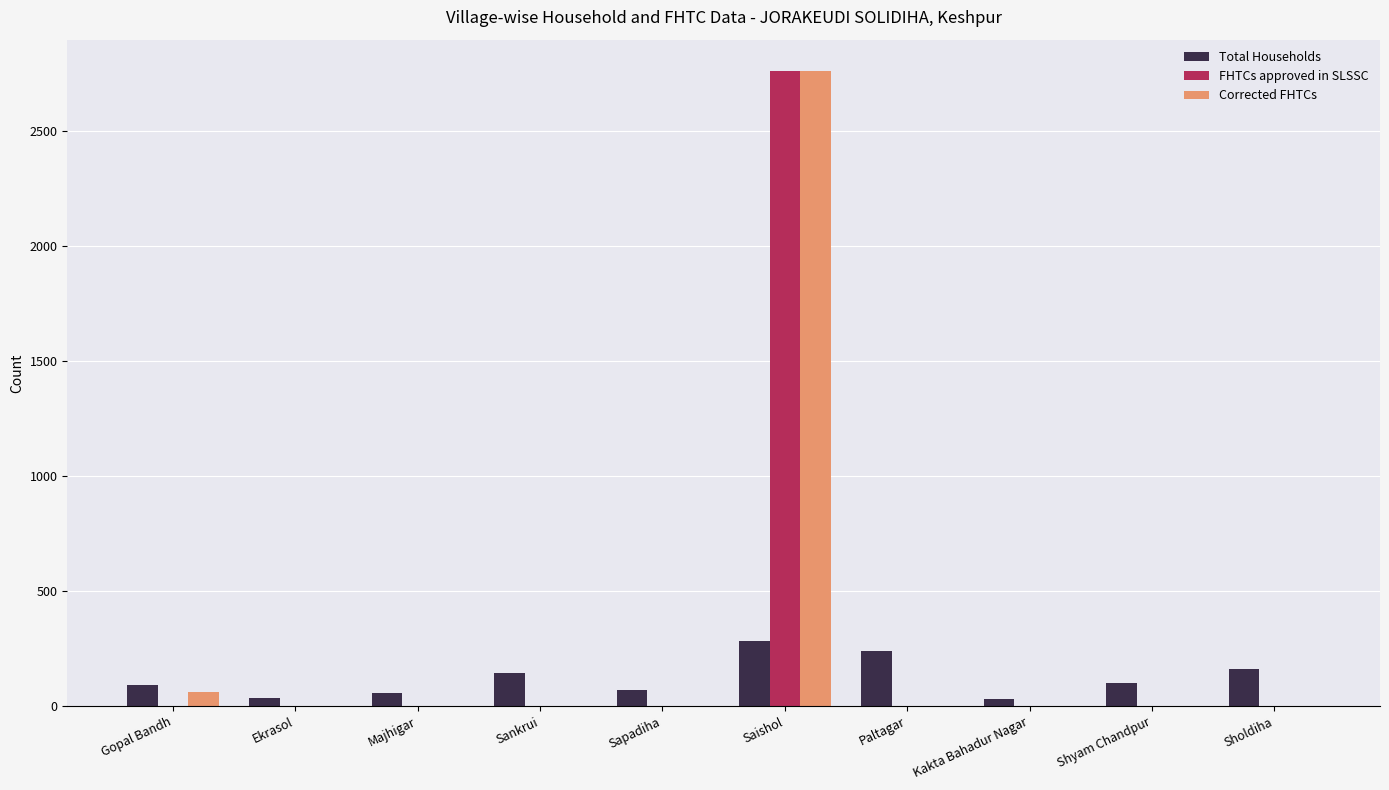

What is the sum of the FHTCs approved in SLSSC values at Saishol and Shyam Chandpur?

2759